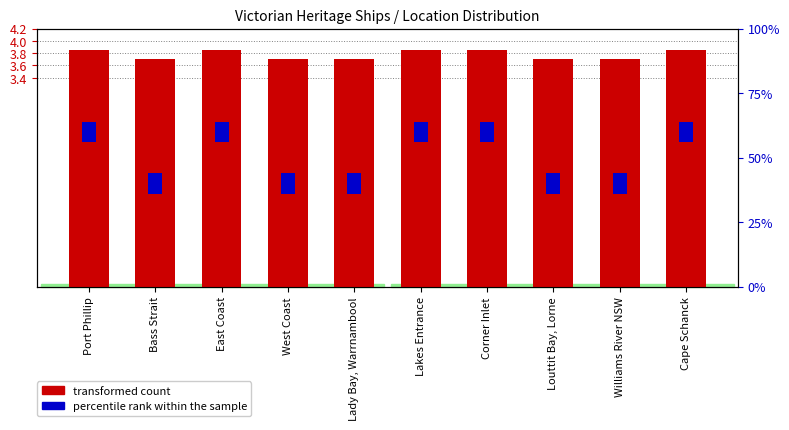

Rank the series at East Coast from lowest to highest value.

transformed count, percentile rank within the sample